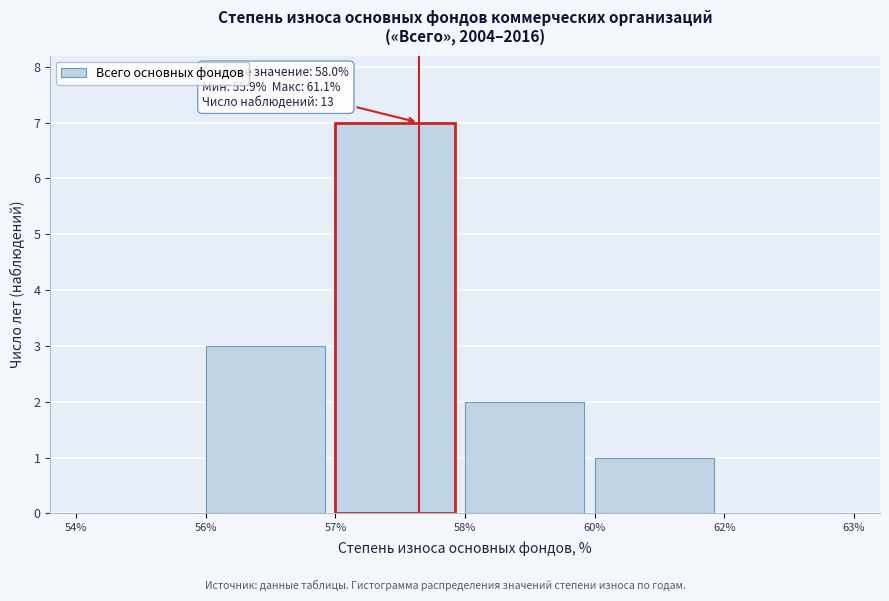

Reading left to right, list all the values displayed in this chart.

54%=0	56%=3	57%=7	58%=2	60%=1	62%=0